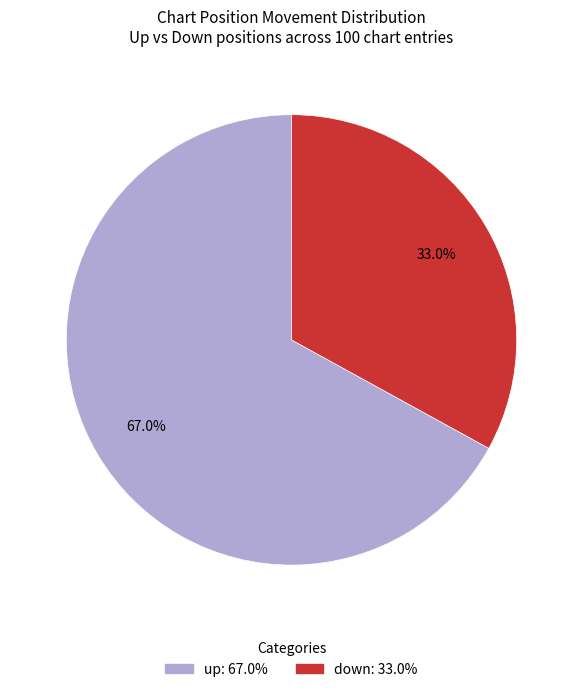

Rank the categories by value from highest to lowest.

up, down